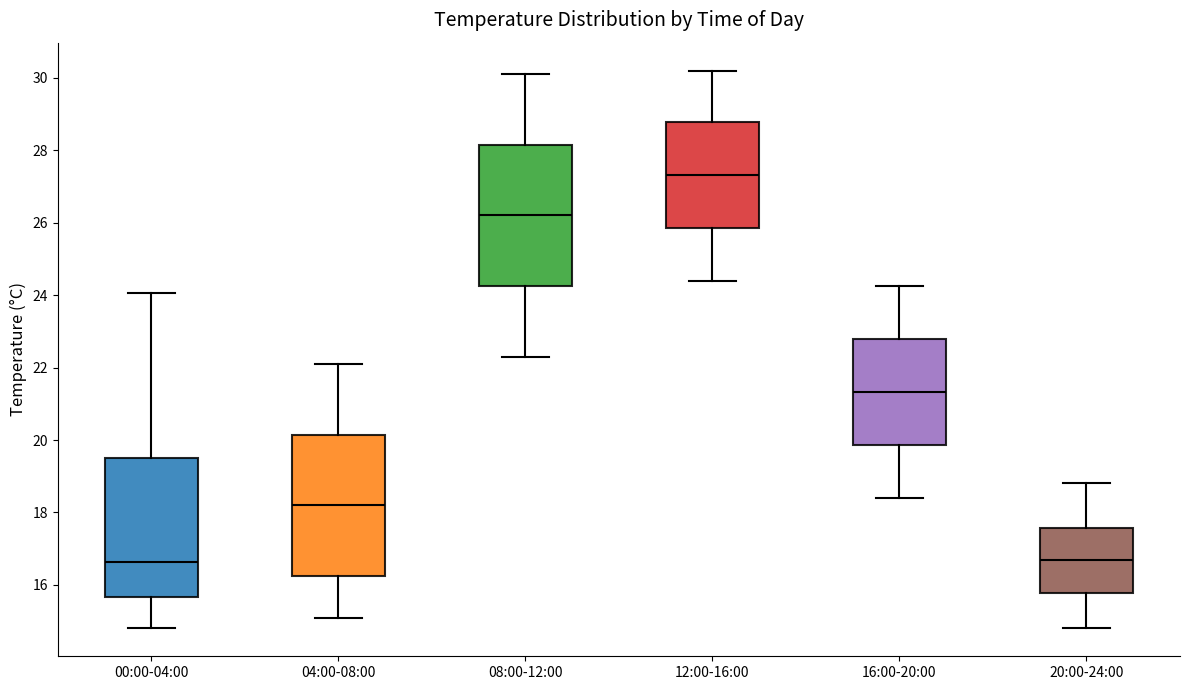

Where does the upper whisker of the box for 04:00-08:00 end on the y-axis? The values are not printed on the chart, so give them approximately, as read against the axis.

22.2